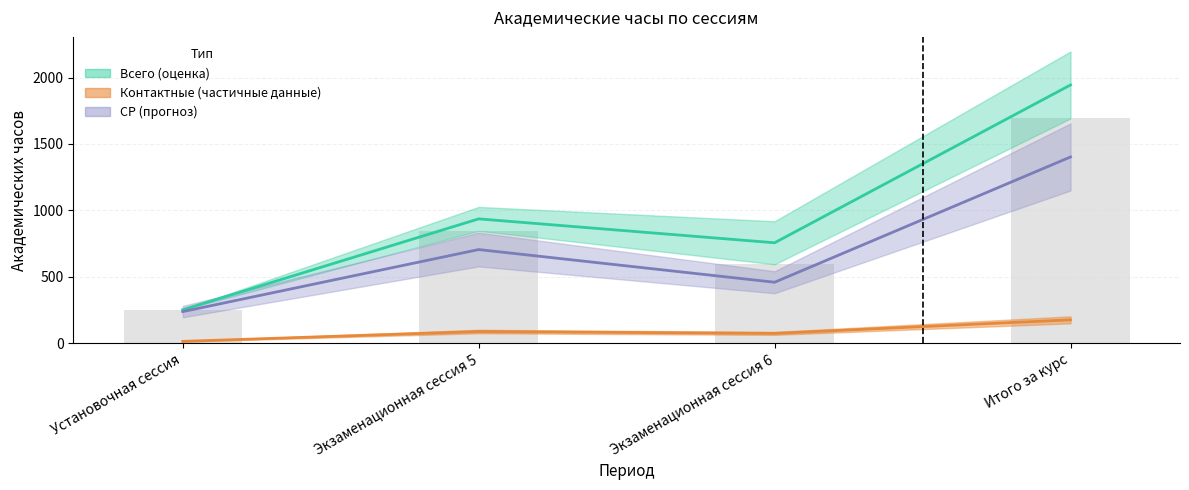

Which category has the highest value in the Всего (среднее) series?

Итого за курс